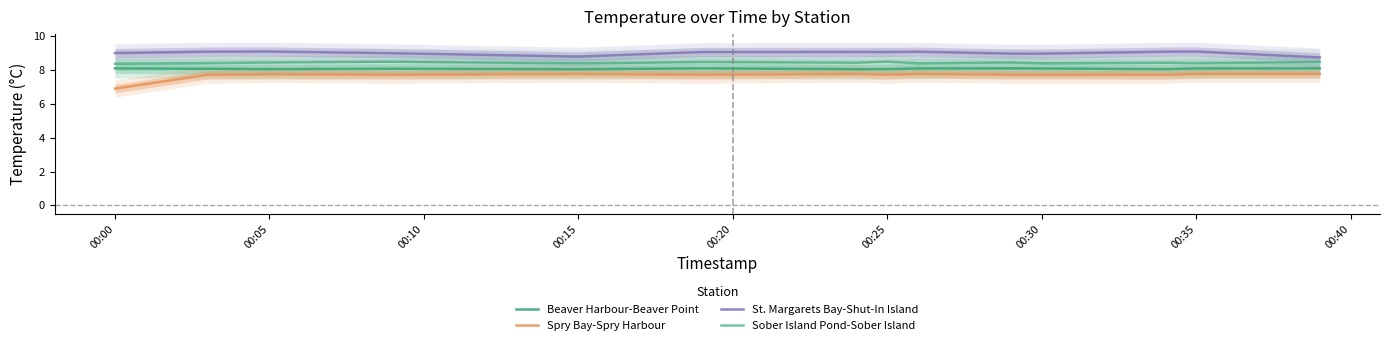

Rank the series by their maximum value, from lowest to highest.

Spry Bay-Spry Harbour, Beaver Harbour-Beaver Point, Sober Island Pond-Sober Island, St. Margarets Bay-Shut-In Island